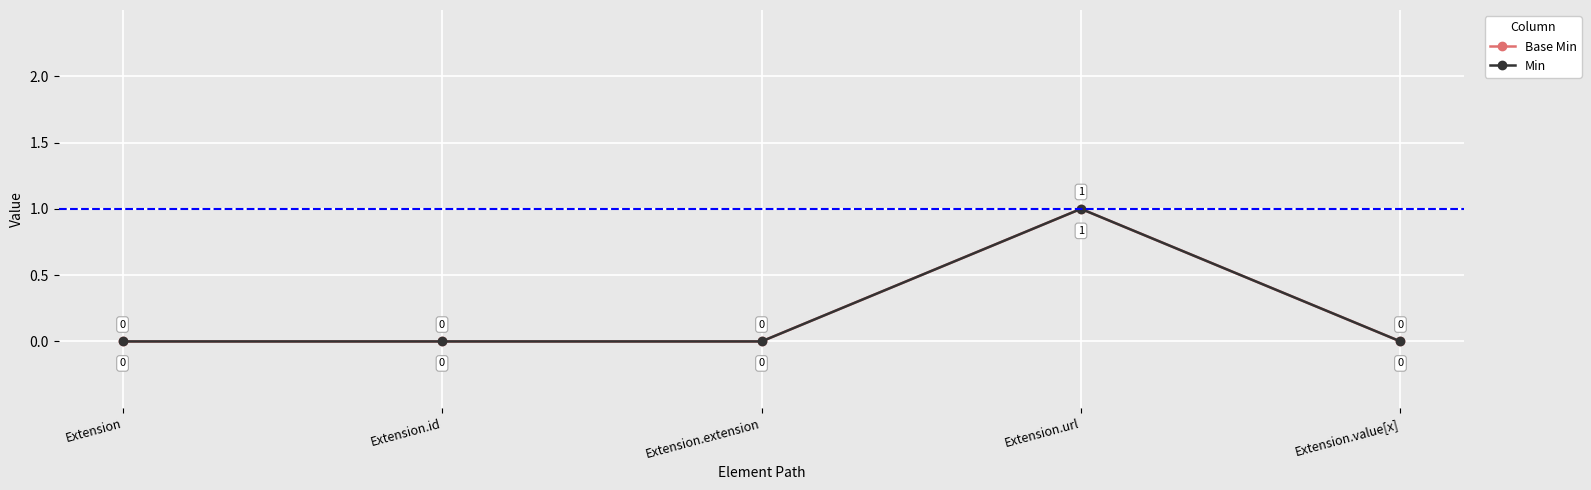

True or false: Base Min and Min intersect in this chart.

False